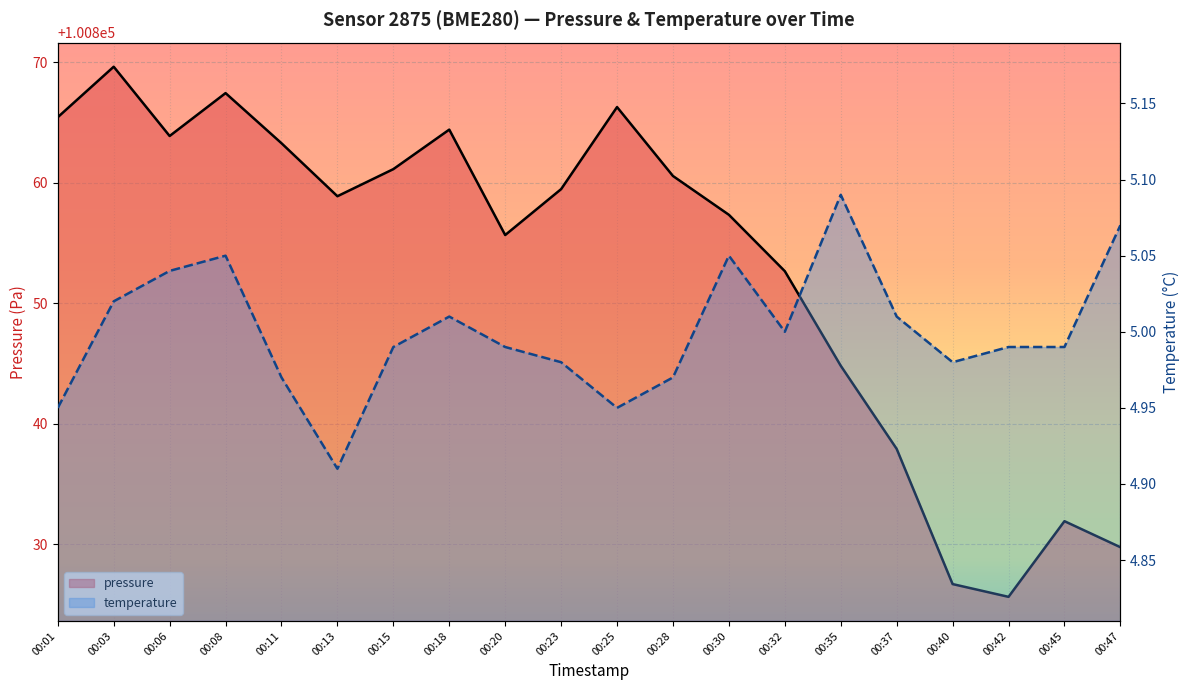

Count the number of data series in this chart.

2